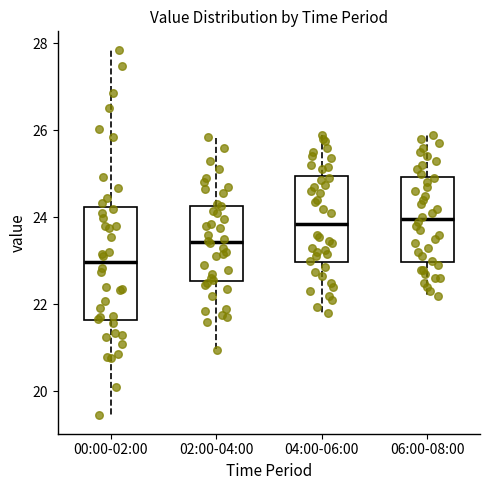

Where is the upper edge of the box for 02:00-04:00 on the y-axis? The values are not printed on the chart, so give them approximately, as read against the axis.

24.2